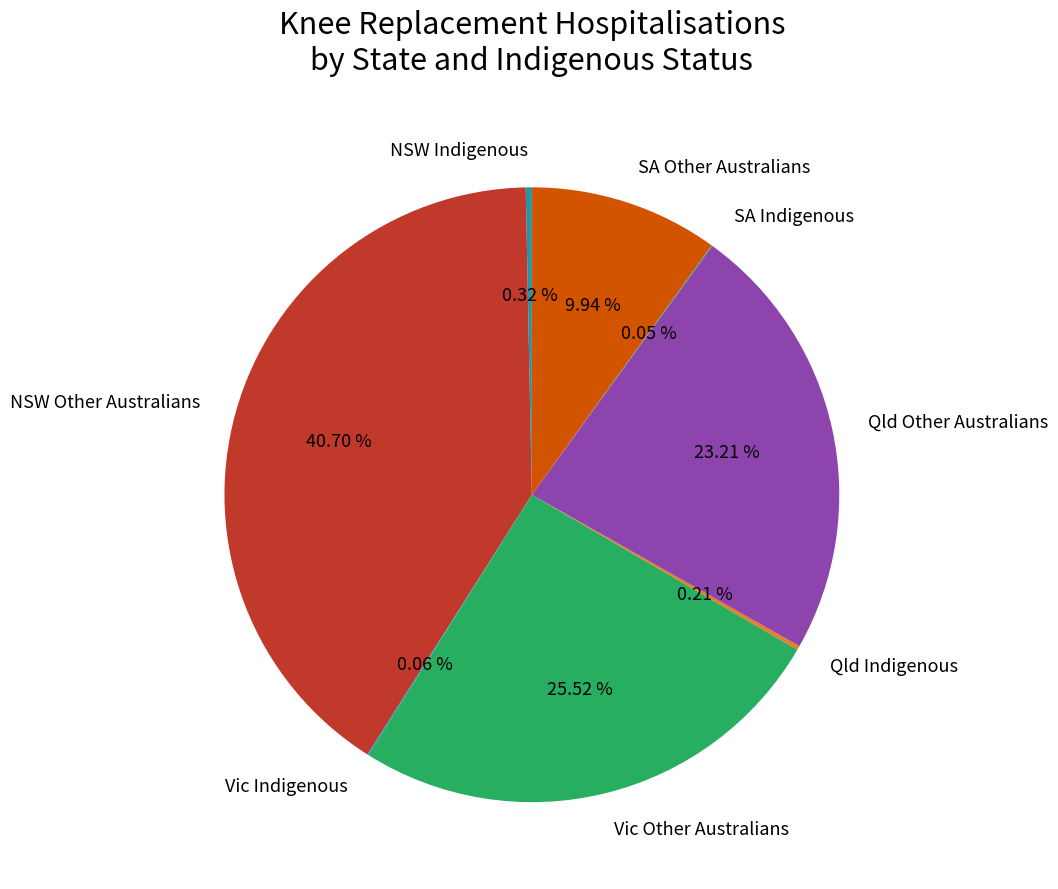

To the nearest percent, what is the average slice percentage?

12%